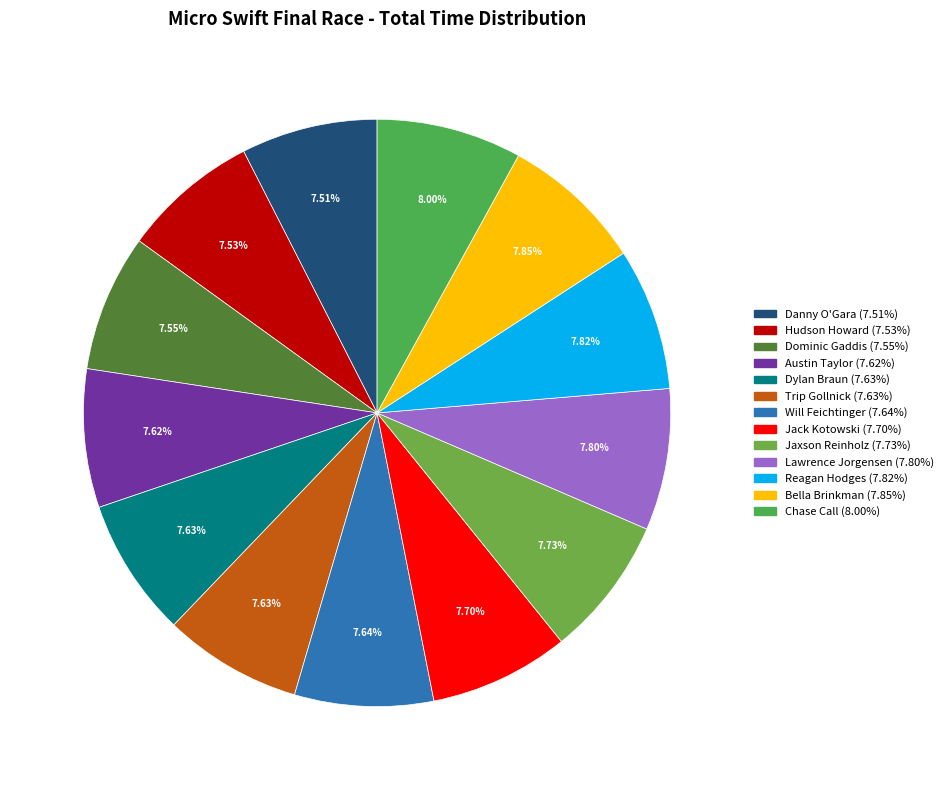

Combined, do Danny O'Gara and Reagan Hodges account for over 50%?

No